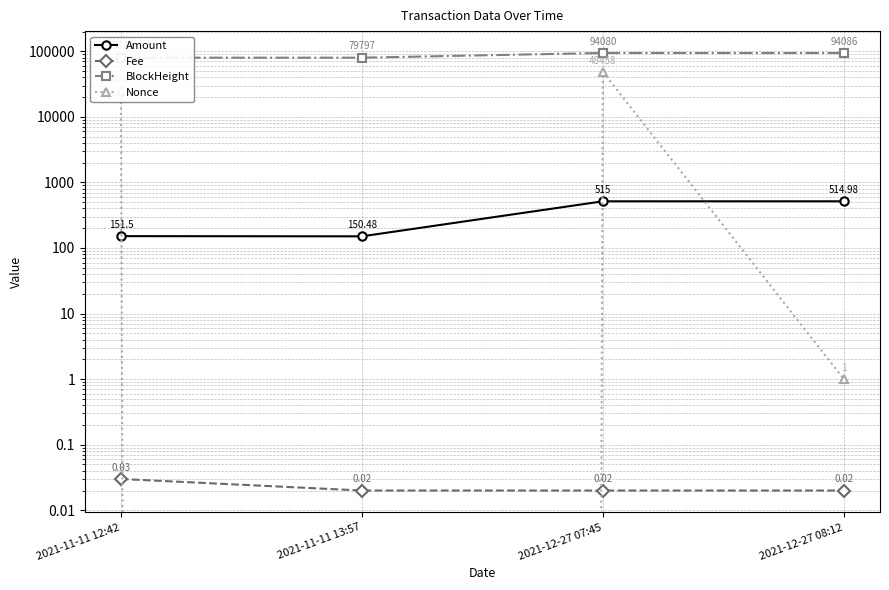

Reading left to right, extract all data points from this chart.

Amount: 2021-11-11 12:42=151.5	2021-11-11 13:57=150.5	2021-12-27 07:45=515.0	2021-12-27 08:12=515.0
Fee: 2021-11-11 12:42=0.0	2021-11-11 13:57=0.0	2021-12-27 07:45=0.0	2021-12-27 08:12=0.0
BlockHeight: 2021-11-11 12:42=79788.0	2021-11-11 13:57=79797.0	2021-12-27 07:45=94080.0	2021-12-27 08:12=94086.0
Nonce: 2021-11-11 12:42=24902.0	2021-11-11 13:57=0.0	2021-12-27 07:45=48458.0	2021-12-27 08:12=1.0